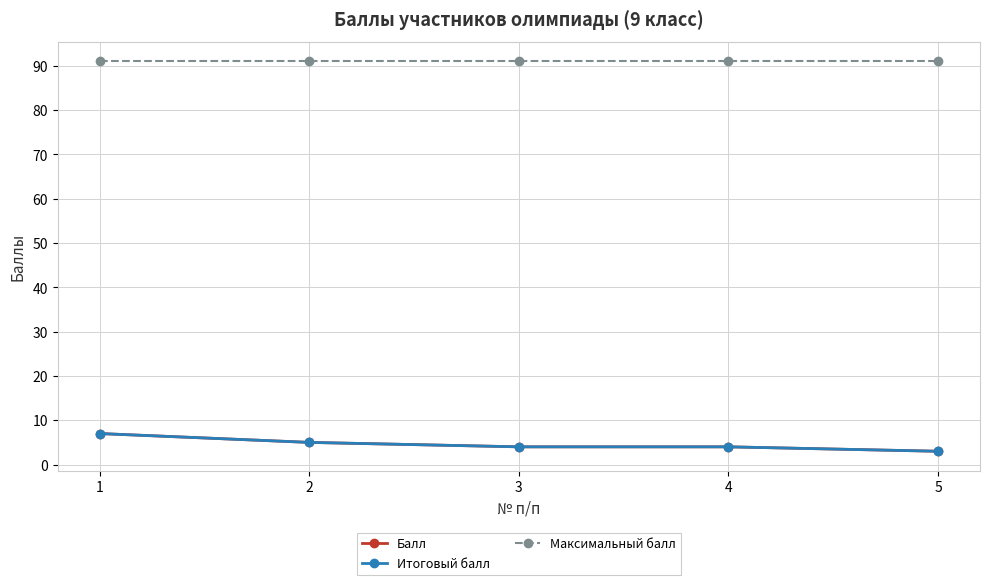

Is this an area chart (filled region under the line)?

No